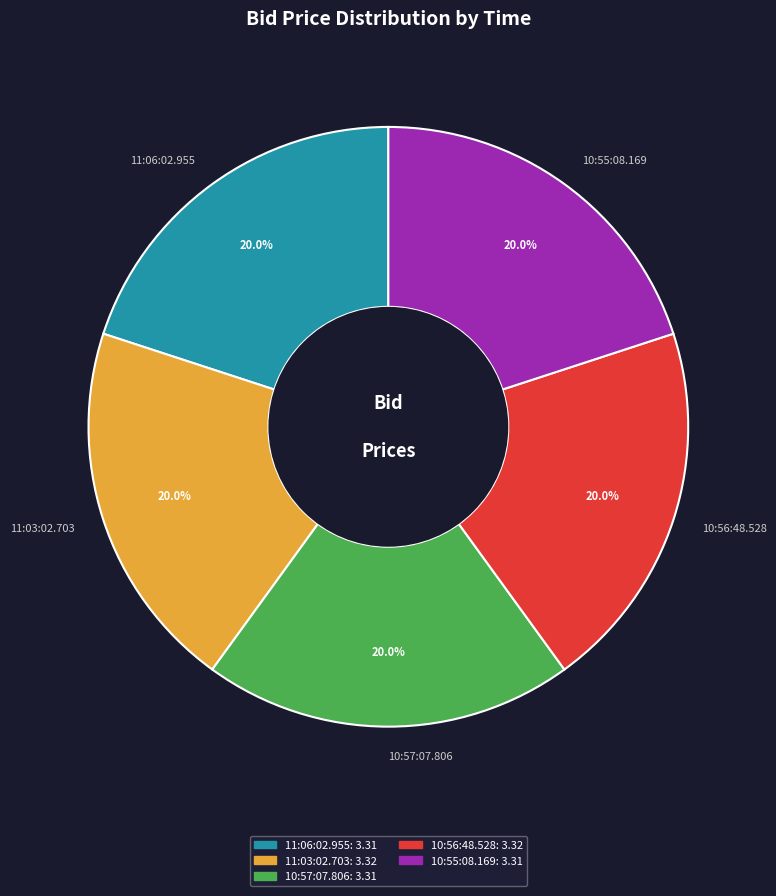

Approximately how many times larger is the value at 10:55:08.169 compared to 10:57:07.806?

1.0